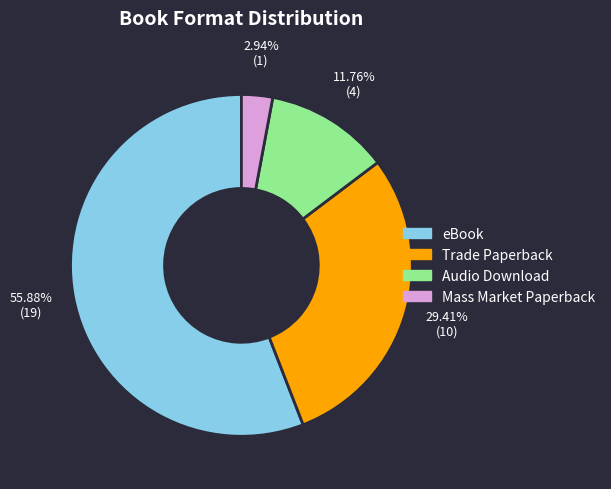

To the nearest percent, what portion does Mass Market Paperback represent?

3%